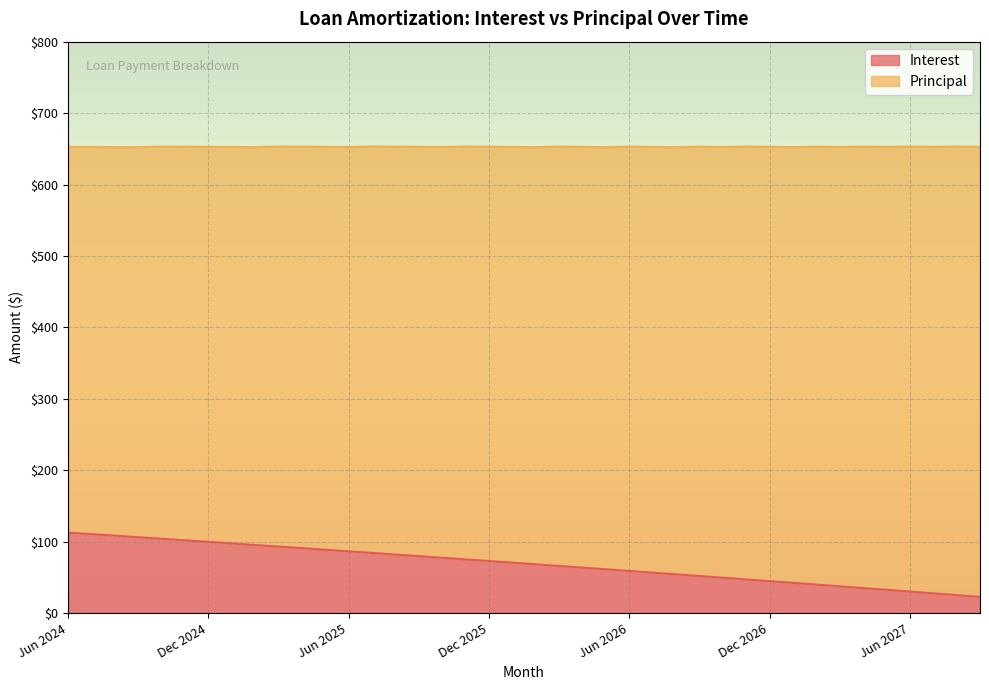

Count the number of categories in the chart.

40